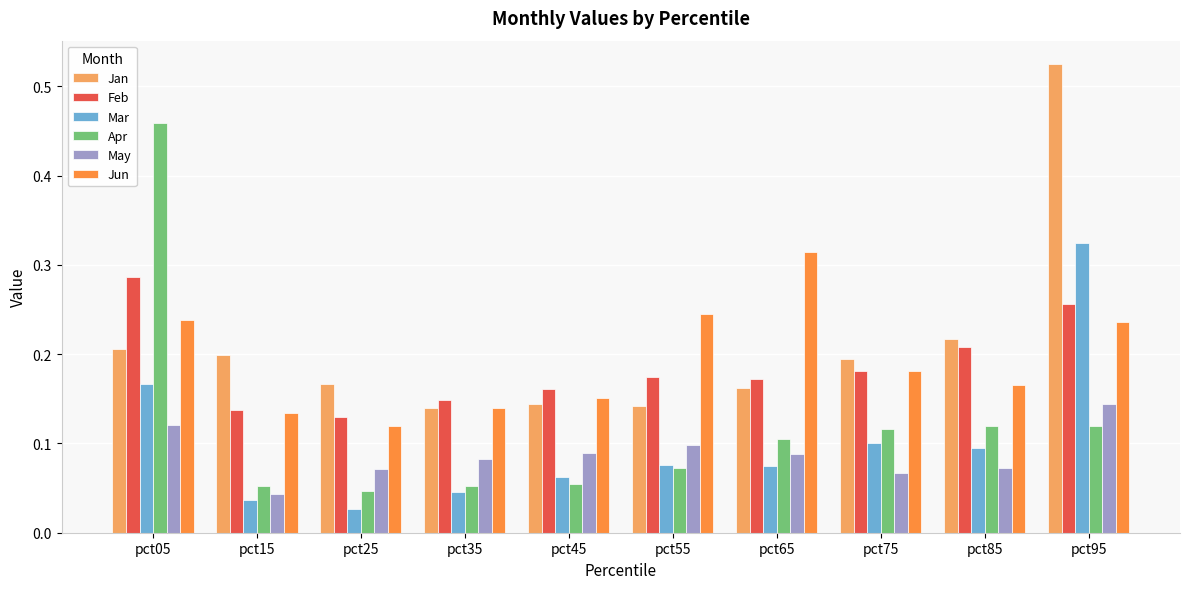

Between pct65 and pct75, which series saw the biggest shift?

Jun